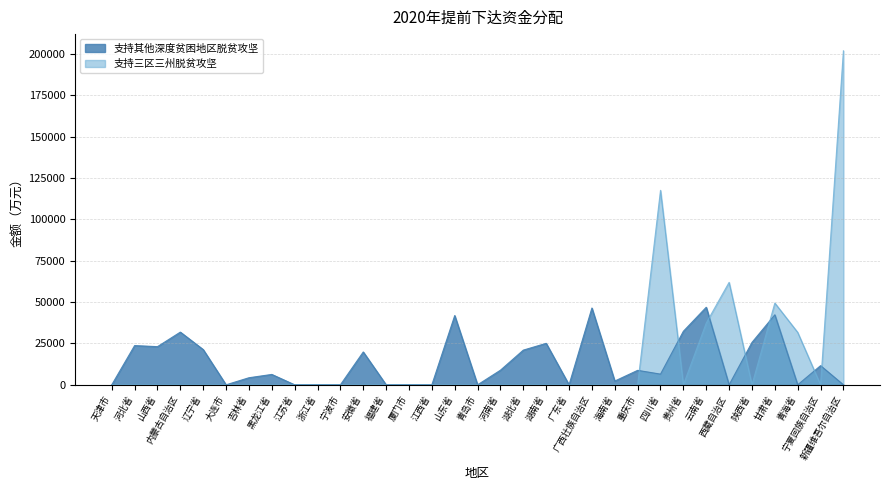

Where do 支持三区三州脱贫攻坚 and 支持其他深度贫困地区脱贫攻坚 first cross each other?

重庆市 and 四川省